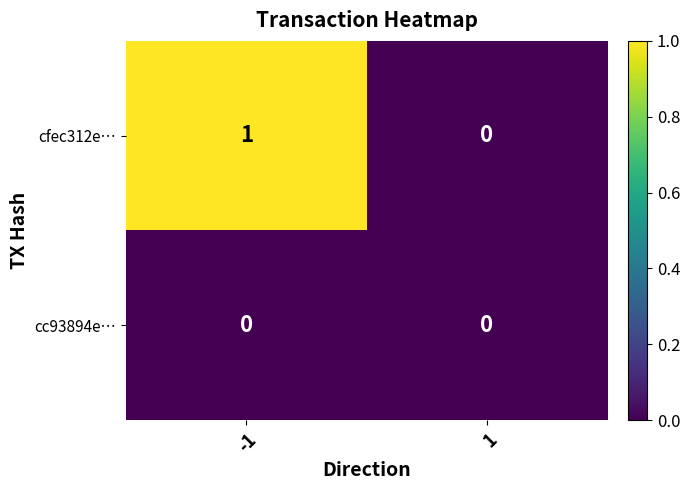

The cfec312e… series shows 1 at -1. True or false?

True